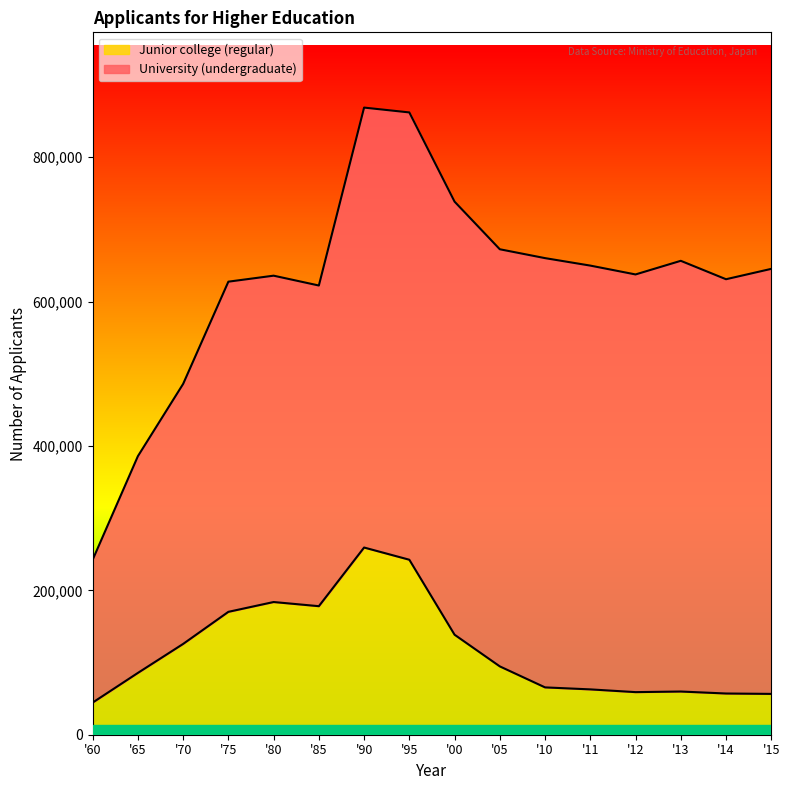

What is the change in value from '05 to '15?

-38103